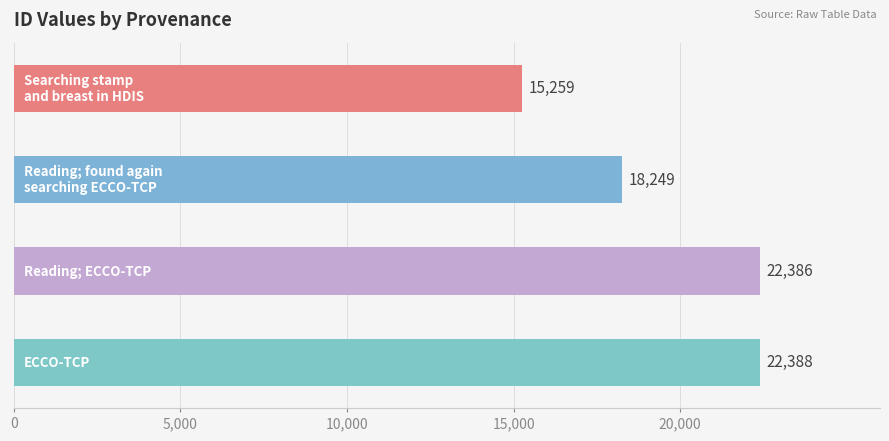

What is the difference between the maximum and second lowest values?

4139